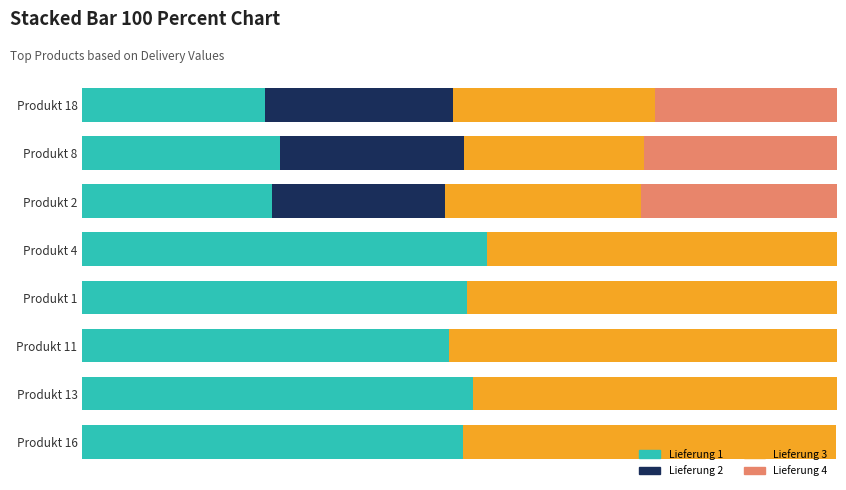

What are all the series names shown in the legend?

Lieferung 1, Lieferung 2, Lieferung 3, Lieferung 4